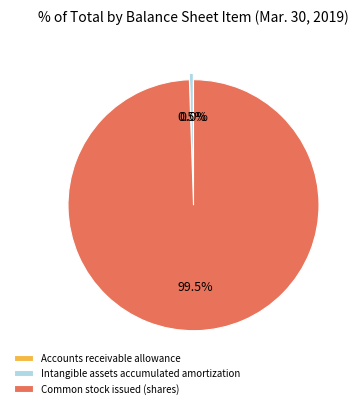

Combined, do Common stock issued (shares) and Intangible assets accumulated amortization account for over 50%?

Yes